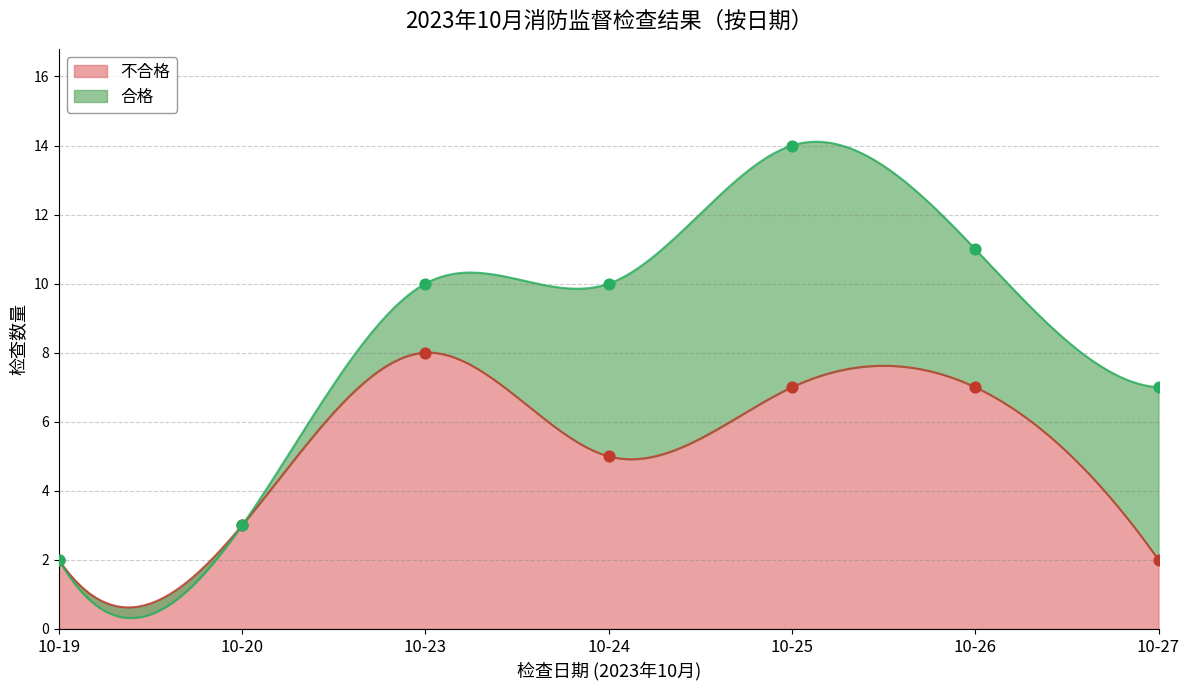

What is the change in value from 10-24 to 10-25?

+2